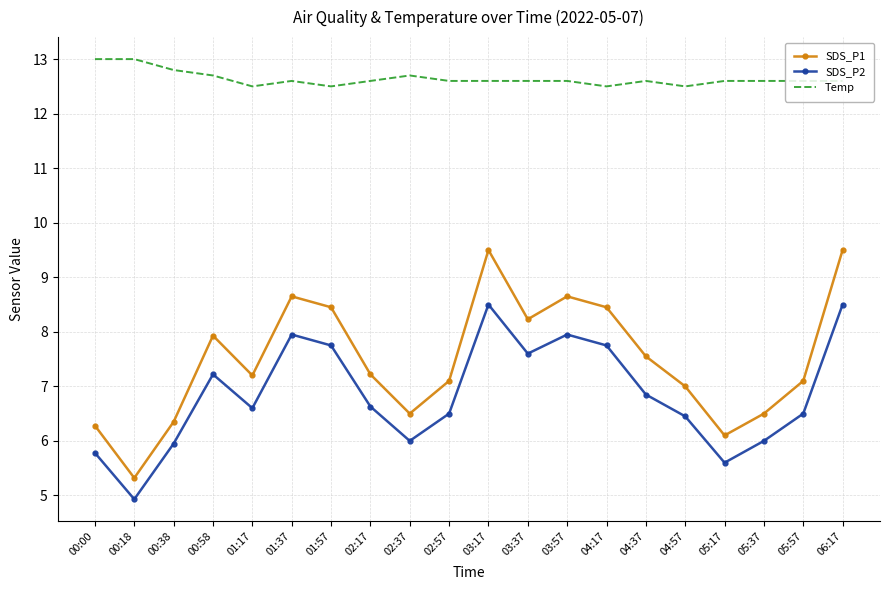

What is the minimum value for SDS_P1?

5.3